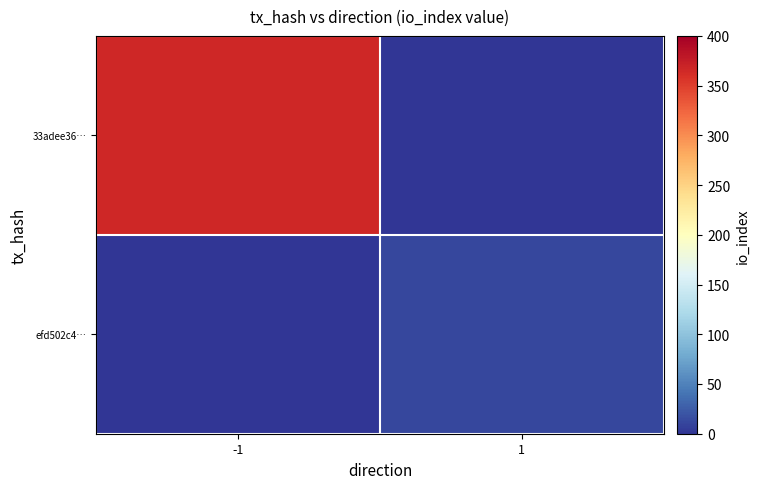

At 1, list the series in order from smallest to largest.

33adee36…, efd502c4…